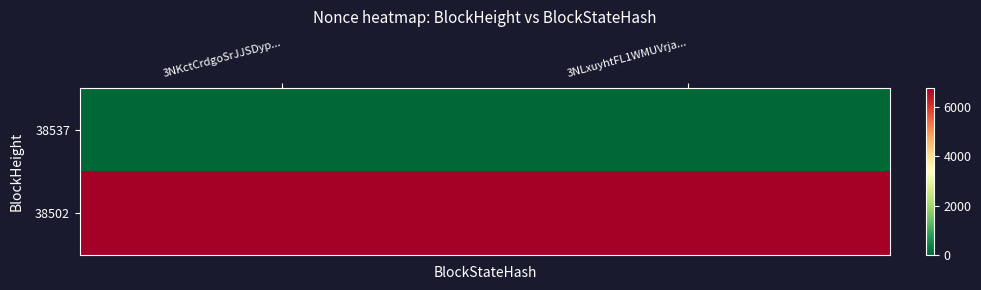

Rank the series by their maximum value, from highest to lowest.

38502, 38537